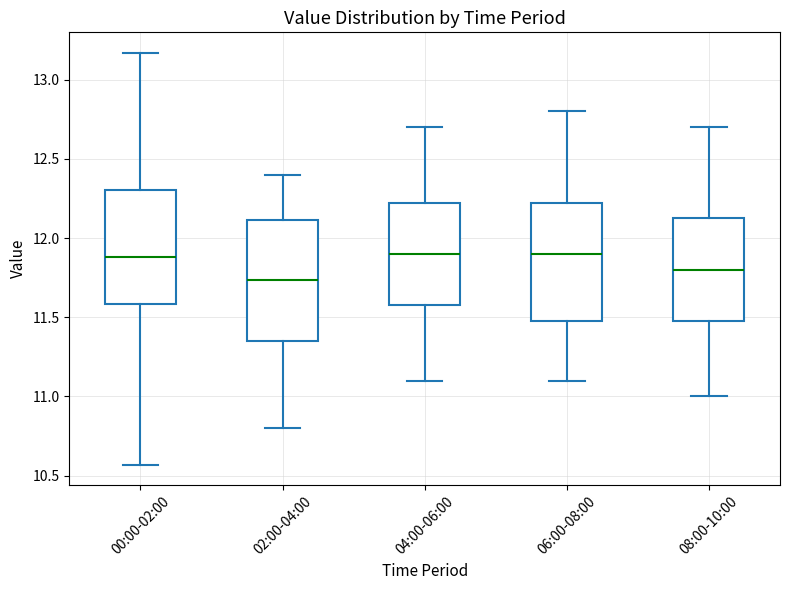

Reading left to right, transcribe this box plot: for each box, give where its median line is, the range the box spans, and where its two whiskers end, as read against the y-axis. The values are not printed on the chart, so give them approximately, as read against the axis.

00:00-02:00: median 11.90, box 11.60 to 12.30, whiskers 10.55 to 13.15
02:00-04:00: median 11.75, box 11.35 to 12.10, whiskers 10.80 to 12.40
04:00-06:00: median 11.90, box 11.60 to 12.25, whiskers 11.10 to 12.70
06:00-08:00: median 11.90, box 11.50 to 12.25, whiskers 11.10 to 12.80
08:00-10:00: median 11.80, box 11.50 to 12.15, whiskers 11.00 to 12.70